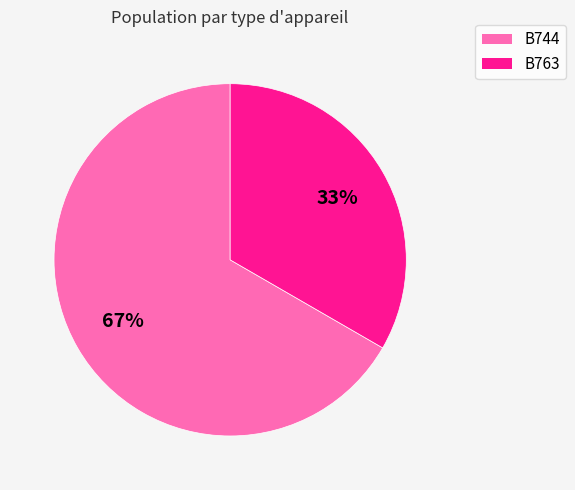

The B763 slice represents 33% of the pie. True or false?

True